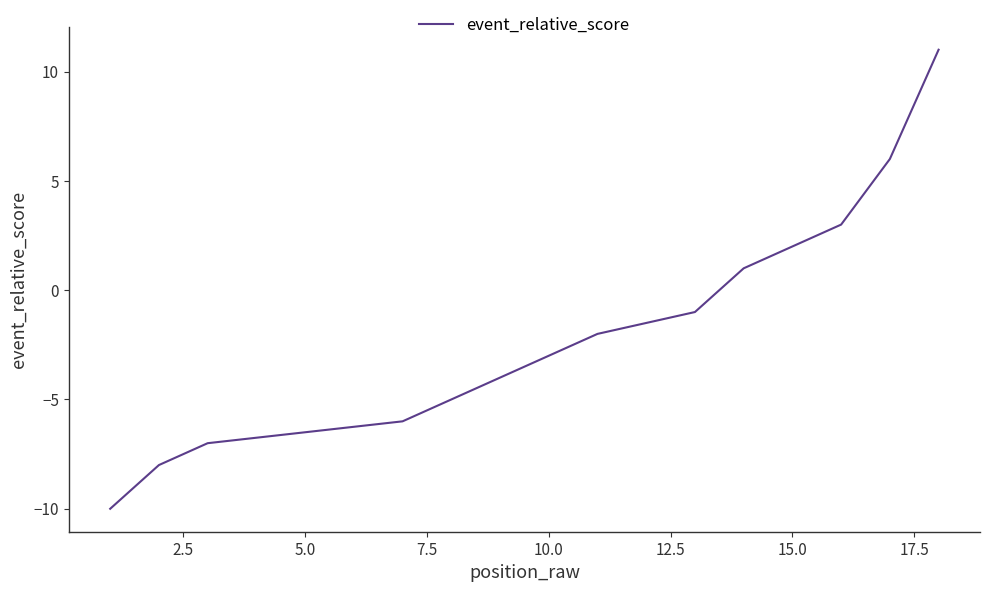

Reading left to right, extract all data points from this chart.

-10	-8	-7	-7	-7	-7	-6	-5	-5	-3	-2	-2	-1	1	1	3	6	11